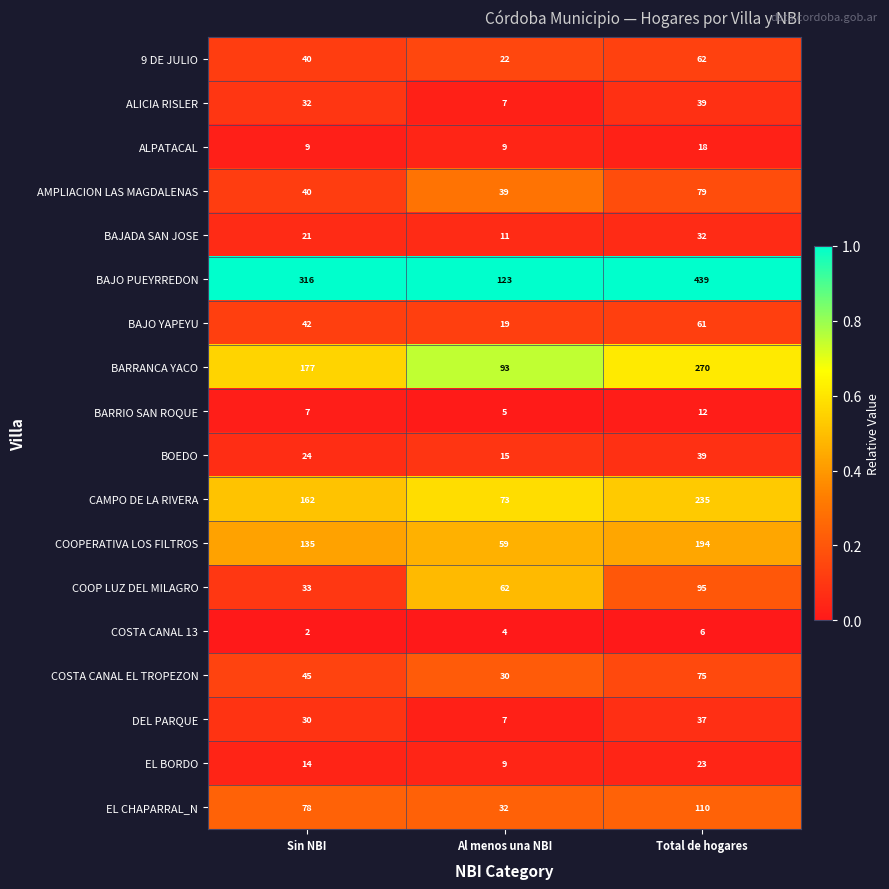

How many COSTA CANAL EL TROPEZON values are between 30 and 75?

3